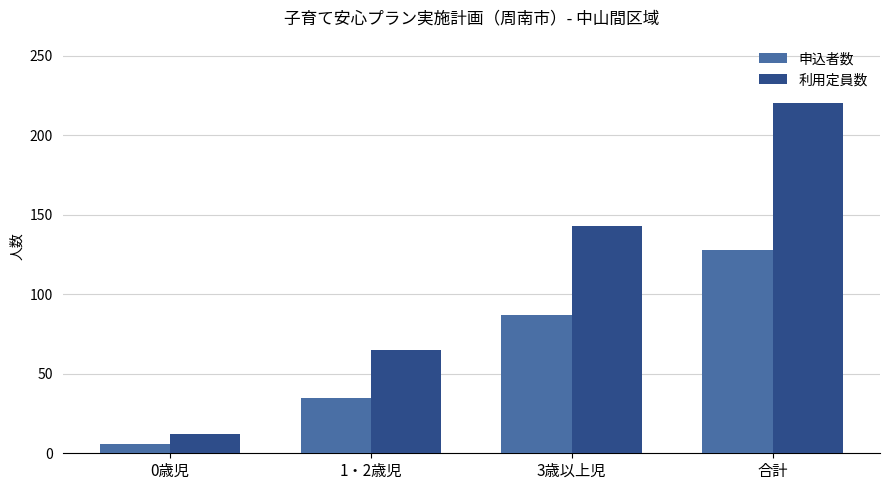

How many distinct data groups are displayed?

2